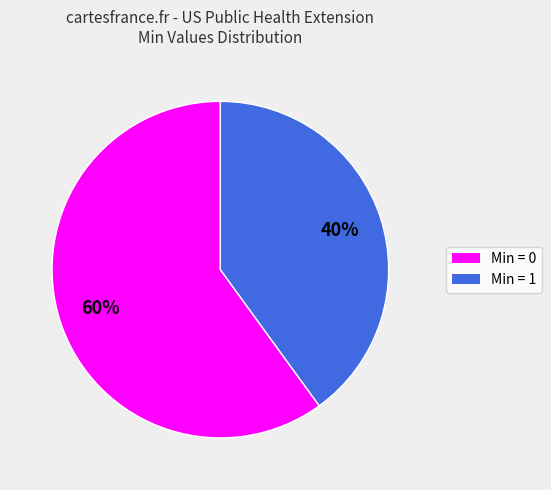

Does any single category account for the majority?

Yes